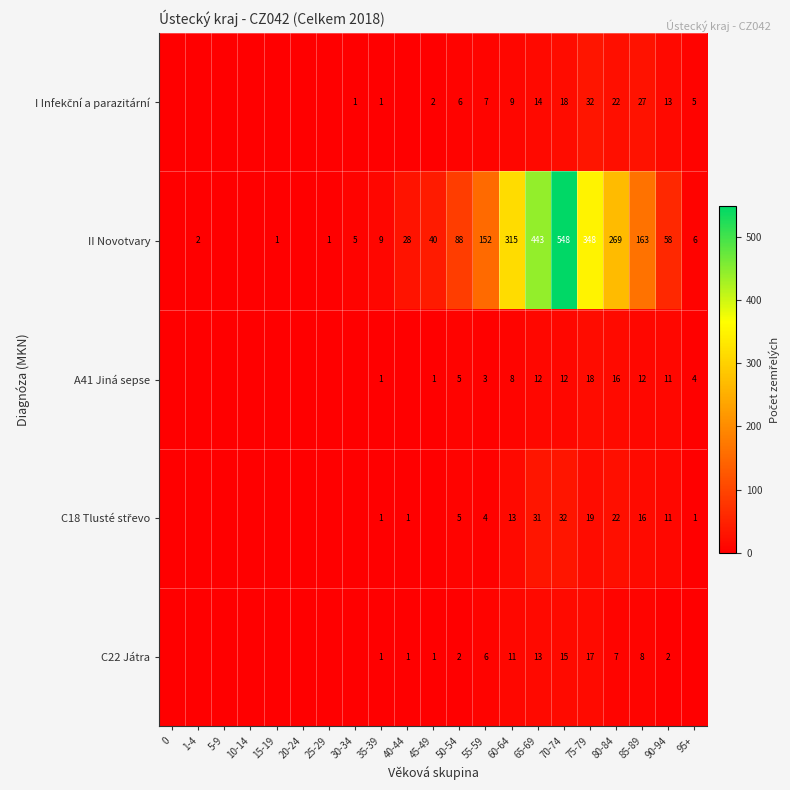

Which series changed the most between 35-39 and 50-54?

II Novotvary